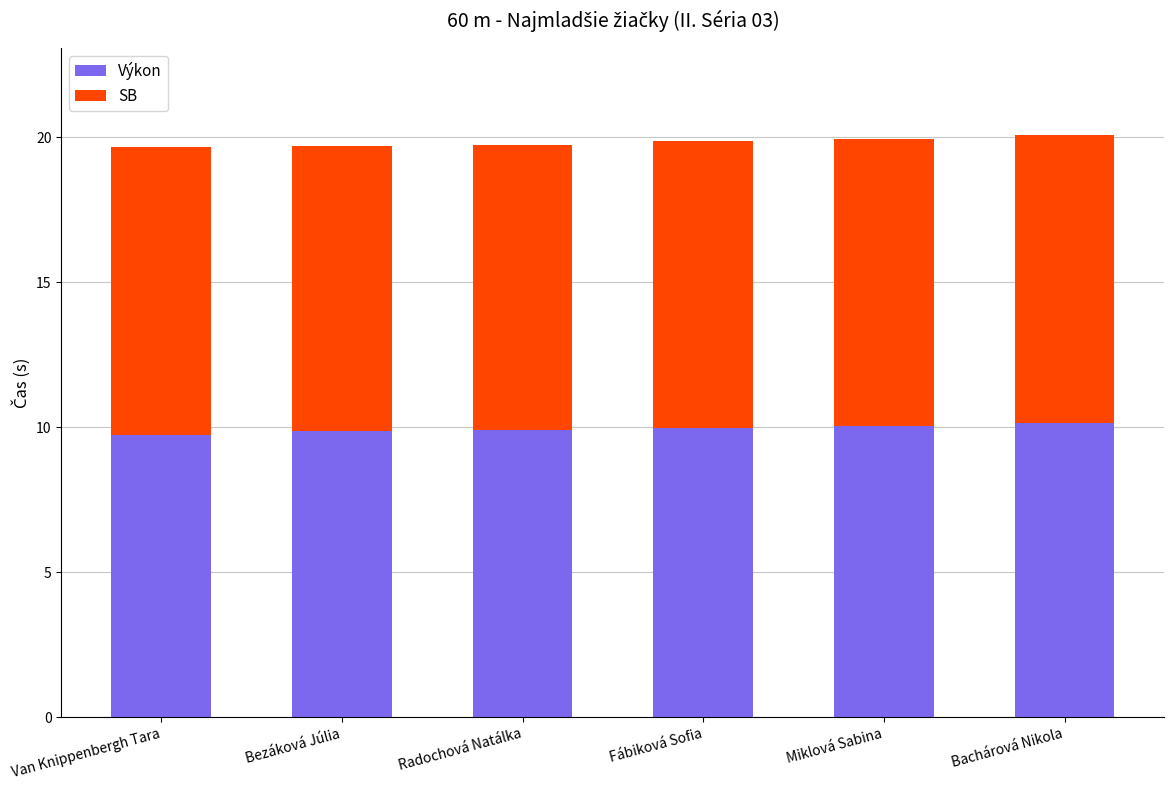

The Výkon series shows 15.4 at Fábiková Sofia. True or false?

False